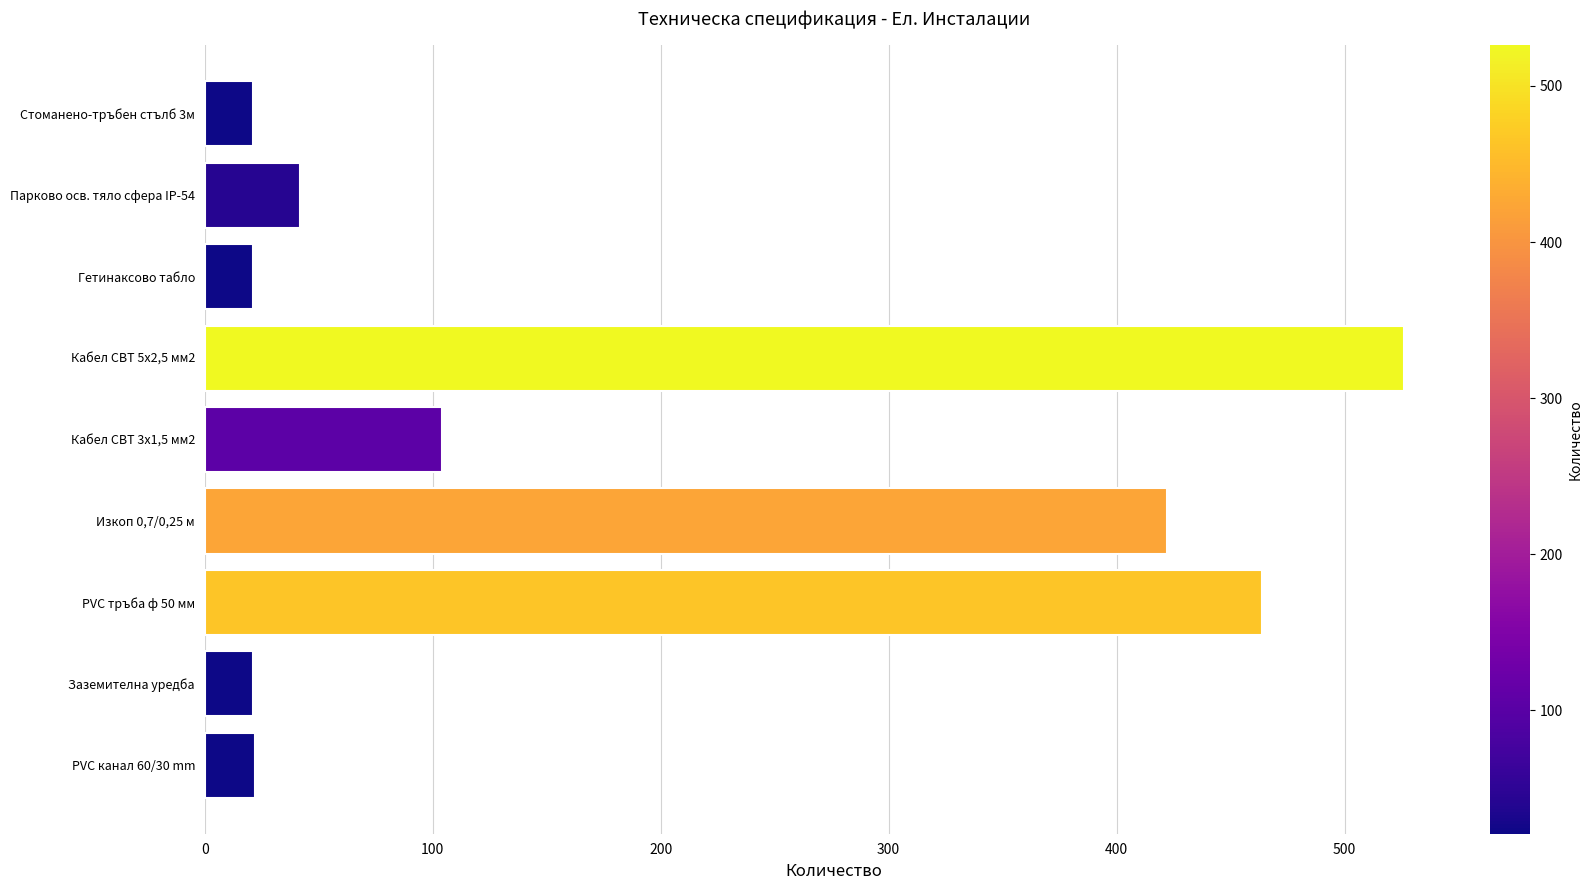

Count the number of categories in the chart.

9